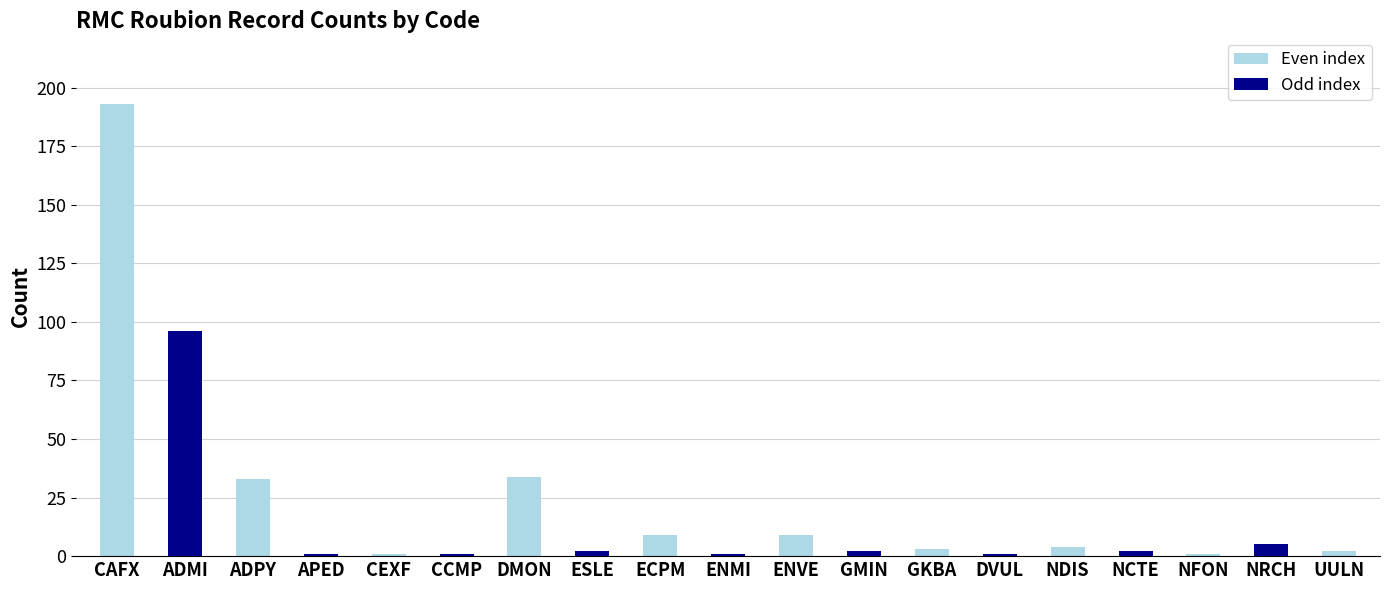

What is the change in value from DMON to NFON?

-33